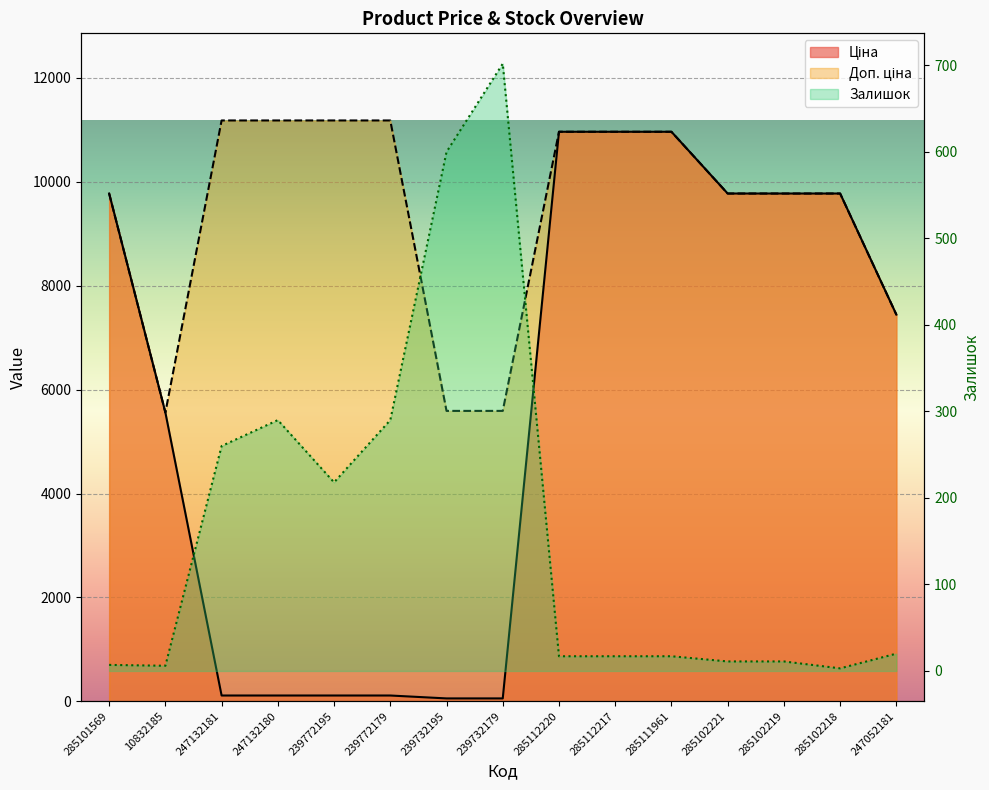

True or false: Ціна and Доп. ціна cross at least once.

False